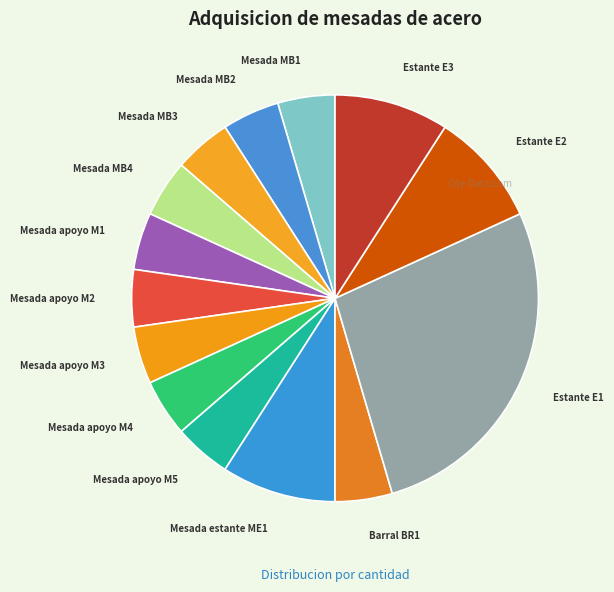

Does any single category account for the majority?

No